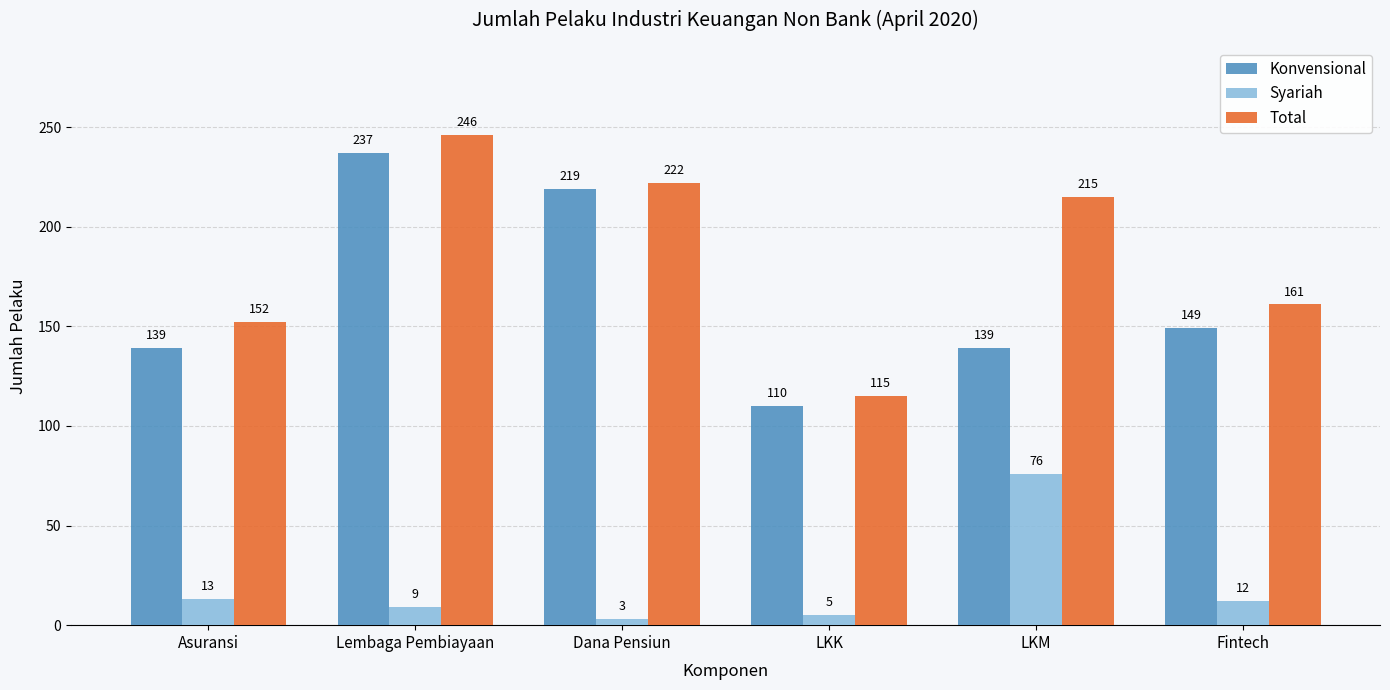

What is the average value of the Konvensional series?

166